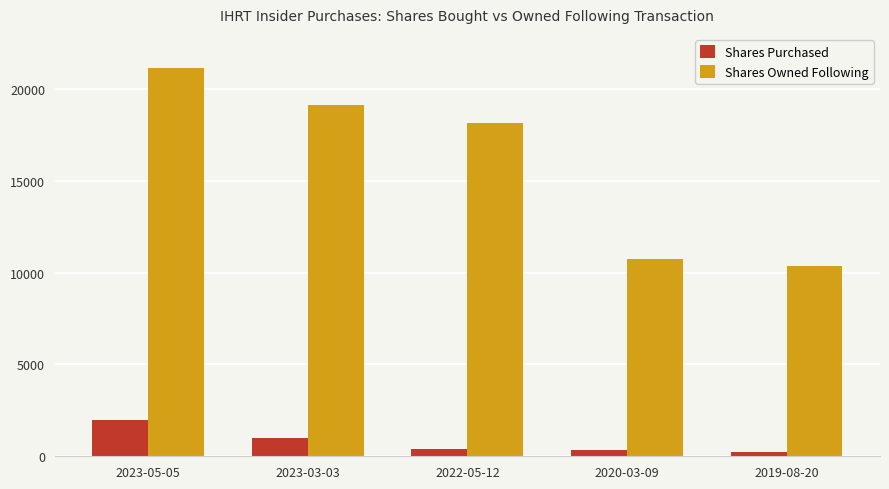

List the series in order of their peak value, highest first.

Shares Owned Following, Shares Purchased